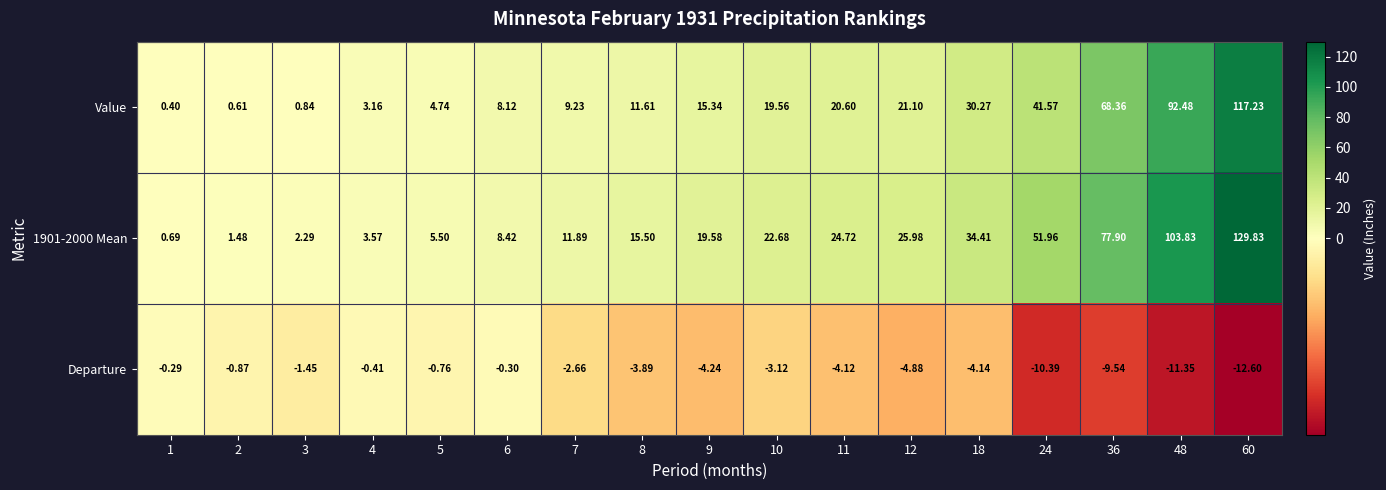

Is the value of Value at 24 greater than the value of 1901-2000 Mean at 18?

Yes